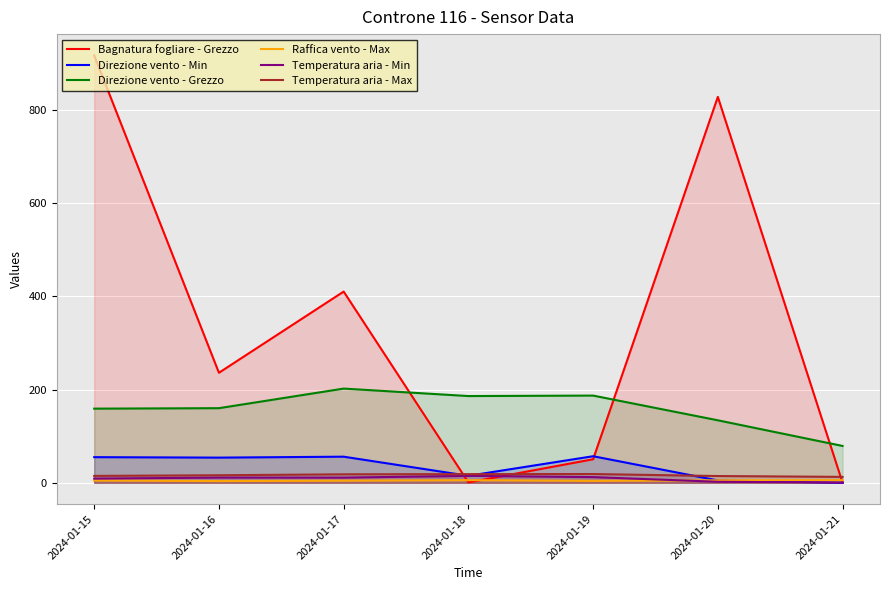

Is the value of Direzione vento - Grezzo at 2024-01-16 greater than the value of Temperatura aria - Max at 2024-01-16?

Yes